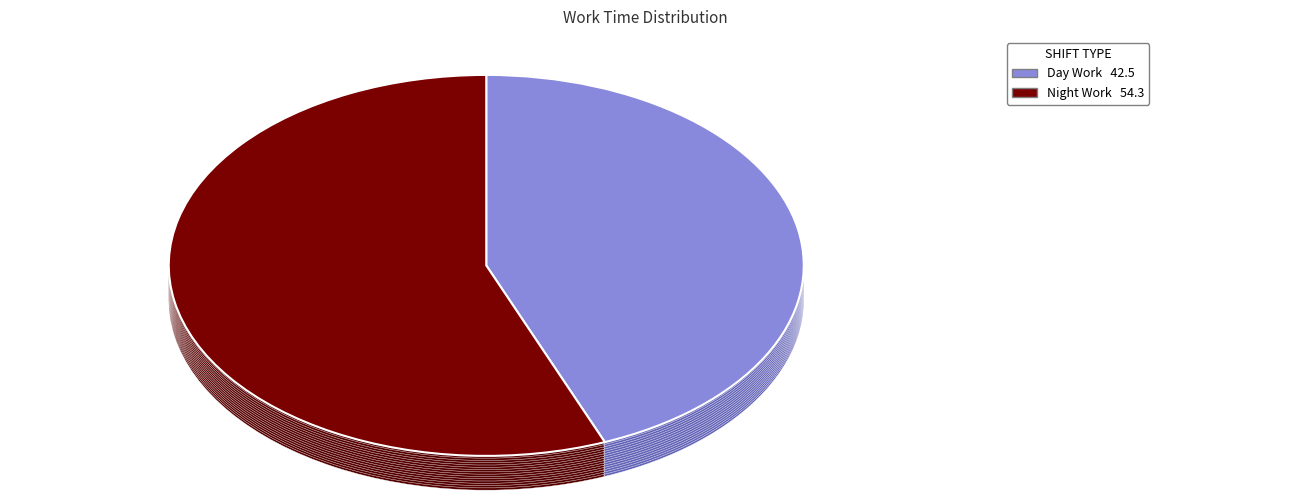

Is there a majority slice in this chart?

No